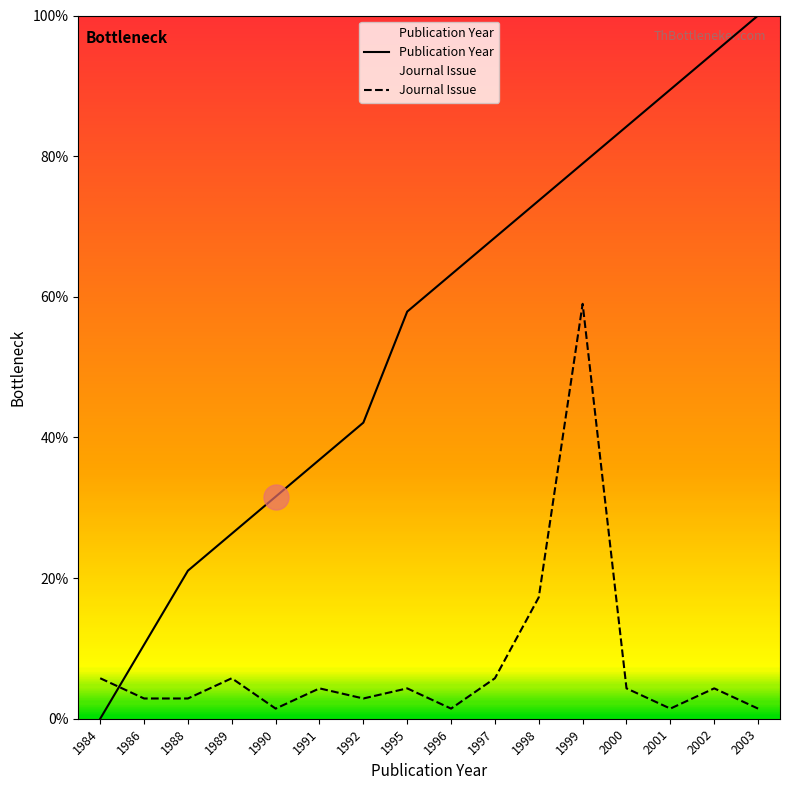

Which series has the widest spread of values?

Publication Year